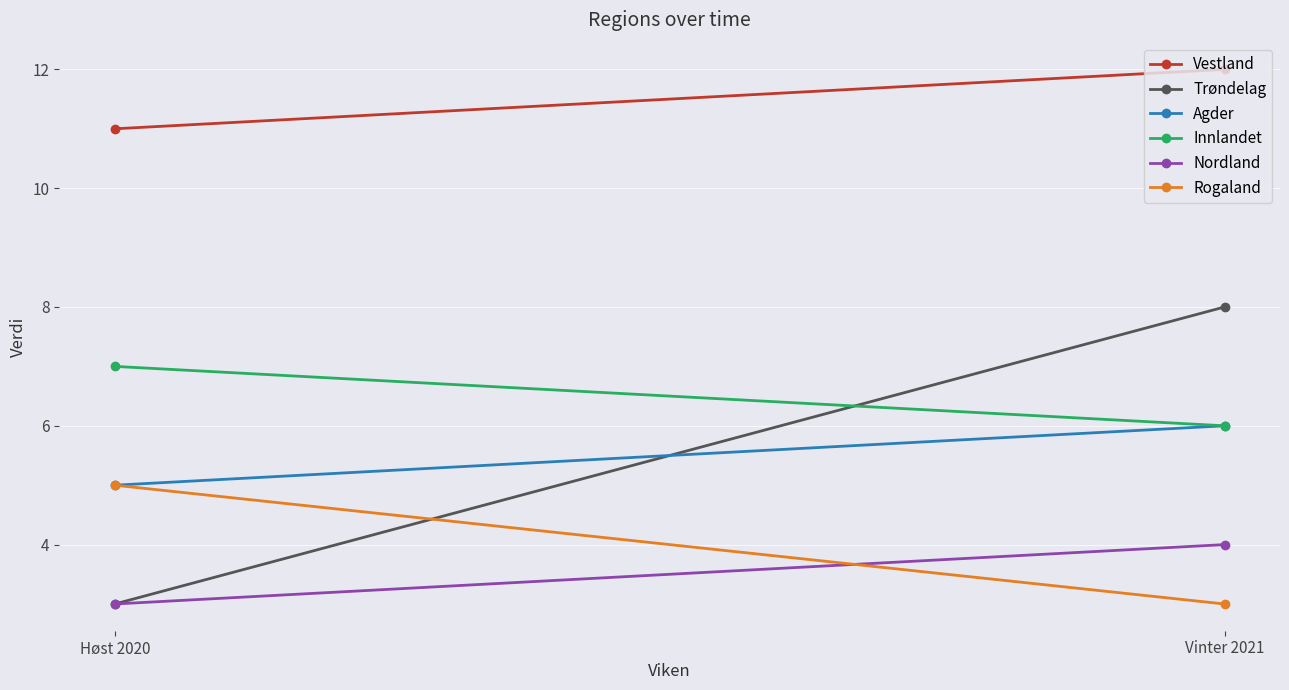

What is the difference between the Vestland values at Høst 2020 and Vinter 2021?

1